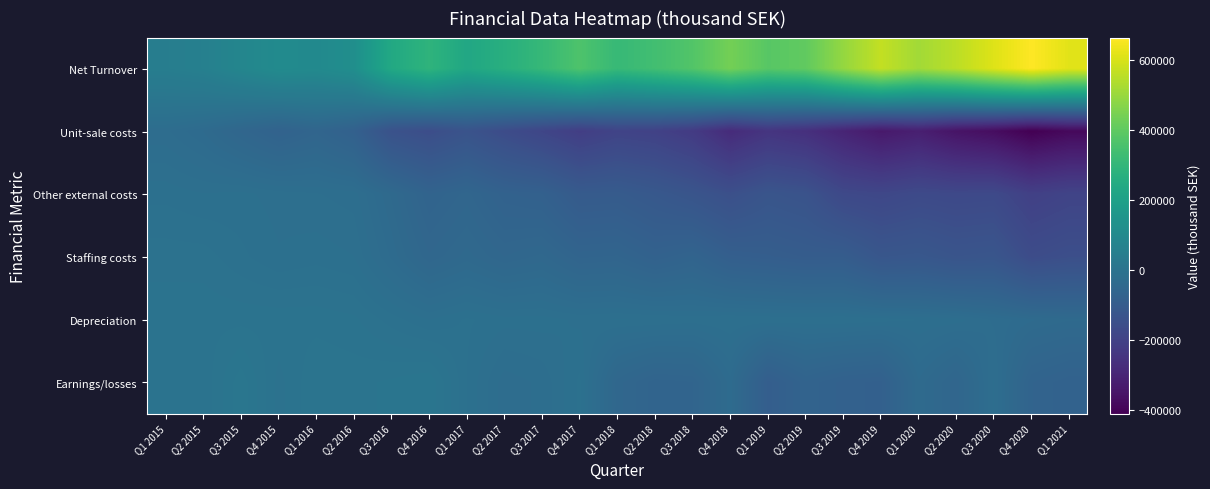

Reading left to right, what are all the values shown in this chart?

Net Turnover: Q1 2015=46119	Q2 2015=56024	Q3 2015=81045	Q4 2015=104112	Q1 2016=99024	Q2 2016=120363	Q3 2016=237216	Q4 2016=287298	Q1 2017=231129	Q2 2017=265899	Q3 2017=308778	Q4 2017=365055	Q1 2018=312163	Q2 2018=337926	Q3 2018=373242	Q4 2018=436621	Q1 2019=385016	Q2 2019=401875	Q3 2019=491338	Q4 2019=565037	Q1 2020=513218	Q2 2020=553559	Q3 2020=608744	Q4 2020=662707	Q1 2021=615369
Unit-sale costs: Q1 2015=-27499	Q2 2015=-37007	Q3 2015=-54709	Q4 2015=-71029	Q1 2016=-59060	Q2 2016=-77627	Q3 2016=-139276	Q4 2016=-155974	Q1 2017=-133979	Q2 2017=-161073	Q3 2017=-185158	Q4 2017=-212366	Q1 2018=-193162	Q2 2018=-200051	Q3 2018=-223560	Q4 2018=-276130	Q1 2019=-244649	Q2 2019=-261441	Q3 2019=-299932	Q4 2019=-336283	Q1 2020=-316603	Q2 2020=-352526	Q3 2020=-372134	Q4 2020=-409533	Q1 2021=-385102
Other external costs: Q1 2015=-12948	Q2 2015=-15684	Q3 2015=-14612	Q4 2015=-17704	Q1 2016=-19735	Q2 2016=-22002	Q3 2016=-41773	Q4 2016=-66435	Q1 2017=-55727	Q2 2017=-73090	Q3 2017=-78316	Q4 2017=-103414	Q1 2018=-101074	Q2 2018=-113503	Q3 2018=-128241	Q4 2018=-147585	Q1 2019=-126947	Q2 2019=-135277	Q3 2019=-173374	Q4 2019=-180082	Q1 2020=-169084	Q2 2020=-174052	Q3 2020=-171338	Q4 2020=-204452	Q1 2021=-191477
Staffing costs: Q1 2015=-5169	Q2 2015=-5333	Q3 2015=-10540	Q4 2015=-15310	Q1 2016=-13311	Q2 2016=-15737	Q3 2016=-33490	Q4 2016=-52889	Q1 2017=-43148	Q2 2017=-53501	Q3 2017=-47841	Q4 2017=-62889	Q1 2018=-60986	Q2 2018=-74041	Q3 2018=-64649	Q4 2018=-85298	Q1 2019=-90022	Q2 2019=-95962	Q3 2019=-95549	Q4 2019=-121089	Q1 2020=-117359	Q2 2020=-128804	Q3 2020=-125048	Q4 2020=-160308	Q1 2021=-150680
Depreciation: Q1 2015=-322	Q2 2015=-368	Q3 2015=-453	Q4 2015=-486	Q1 2016=-510	Q2 2016=-2284	Q3 2016=-9491	Q4 2016=-15901	Q1 2017=-10909	Q2 2017=-14104	Q3 2017=-13878	Q4 2017=-16769	Q1 2018=-15451	Q2 2018=-16049	Q3 2018=-17615	Q4 2018=-15472	Q1 2019=-16540	Q2 2019=-16670	Q3 2019=-16147	Q4 2019=-17987	Q1 2020=-19856	Q2 2020=-22130	Q3 2020=-29022	Q4 2020=-35938	Q1 2021=-40379
Earnings/losses: Q1 2015=359	Q2 2015=-2280	Q3 2015=12255	Q4 2015=-4771	Q1 2016=4724	Q2 2016=3666	Q3 2016=6019	Q4 2016=9086	Q1 2017=-11700	Q2 2017=-26650	Q3 2017=-23178	Q4 2017=-10610	Q1 2018=-51400	Q2 2018=-64357	Q3 2018=-62112	Q4 2018=-34330	Q1 2019=-89116	Q2 2019=-66866	Q3 2019=-76327	Q4 2019=-80357	Q1 2020=-37591	Q2 2020=-56450	Q3 2020=-23691	Q4 2020=-65783	Q1 2021=-73531